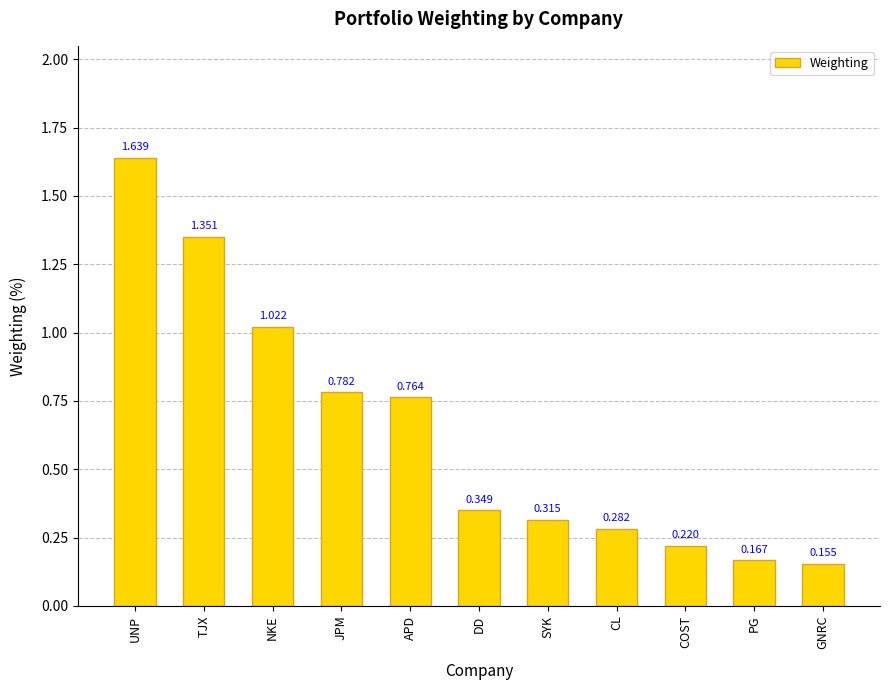

What is the sum of the values at GNRC and TJX?

1.5